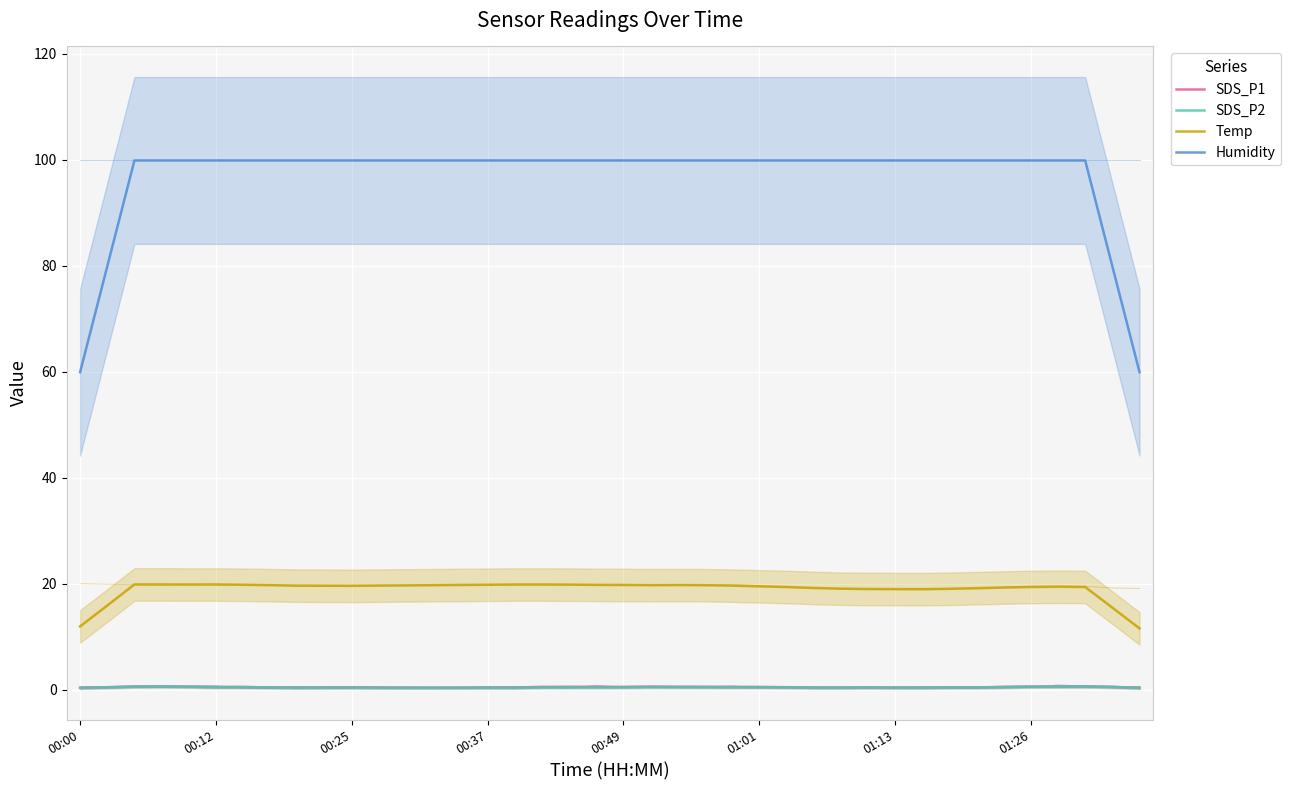

What is the label of the 4th point from the left?

00:37